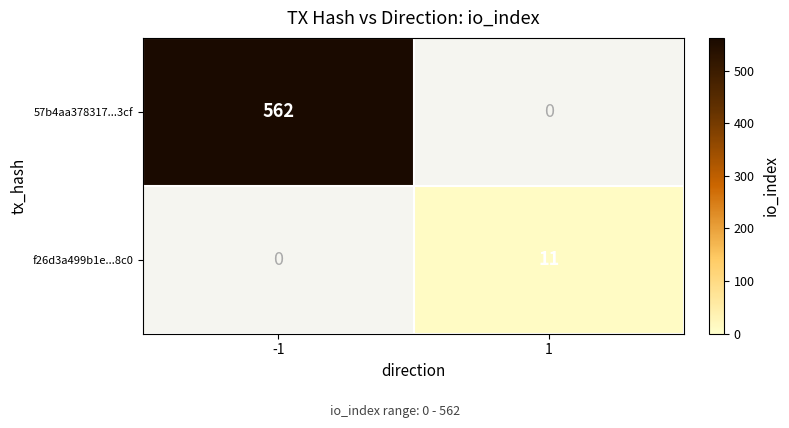

Count the number of categories in the chart.

2